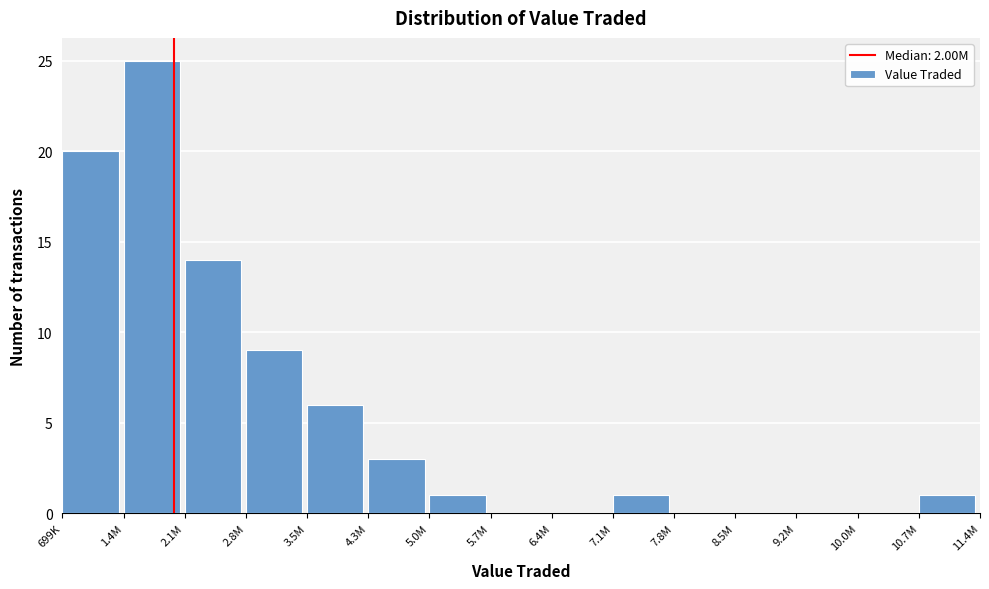

Reading right to left, transcribe all the data shown in this chart.

10.7M=1	10.0M=0	9.2M=0	8.5M=0	7.8M=0	7.1M=1	6.4M=0	5.7M=0	5.0M=1	4.3M=3	3.5M=6	2.8M=9	2.1M=14	1.4M=25	699K=20